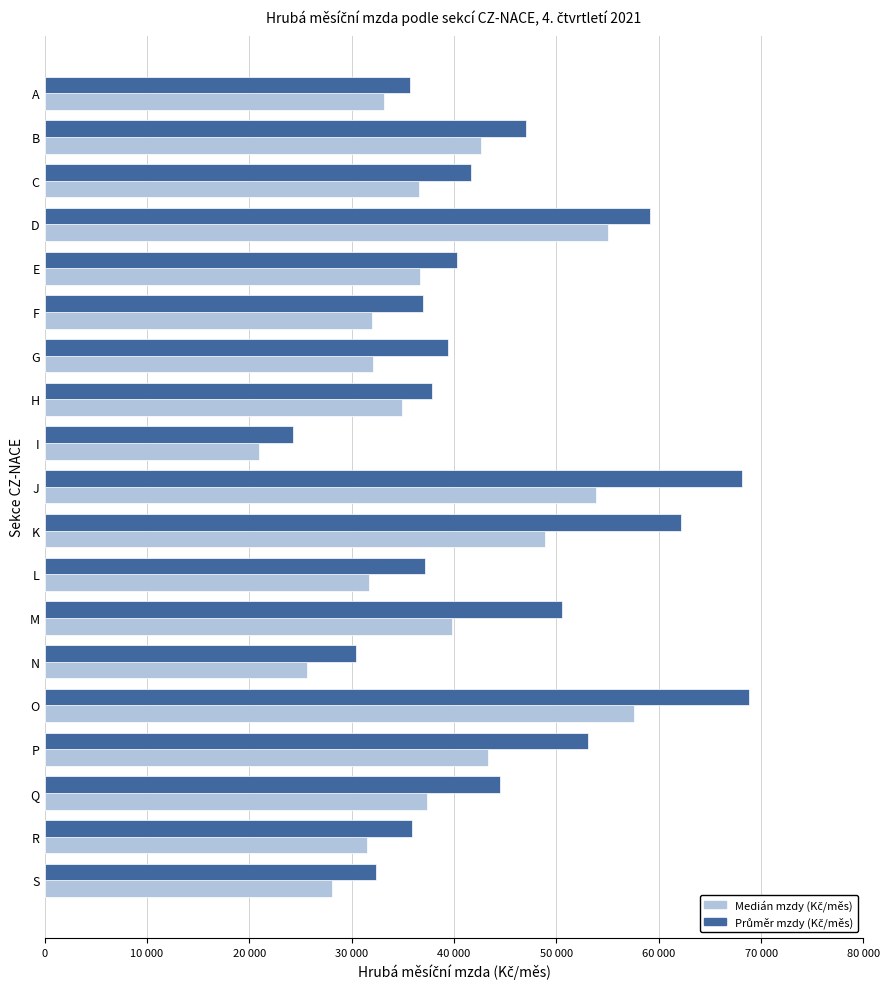

What position from the left is 70 000?

8